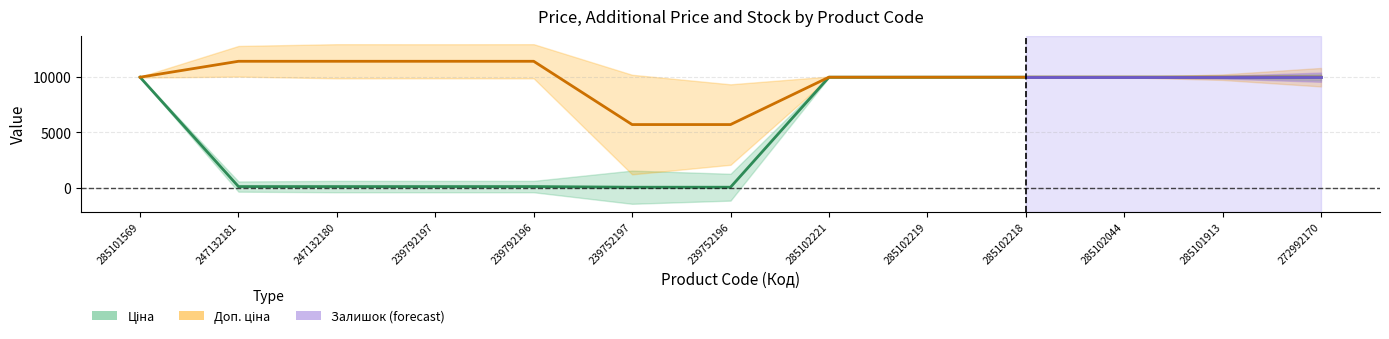

What is the label of the 13th point from the right?

285101569